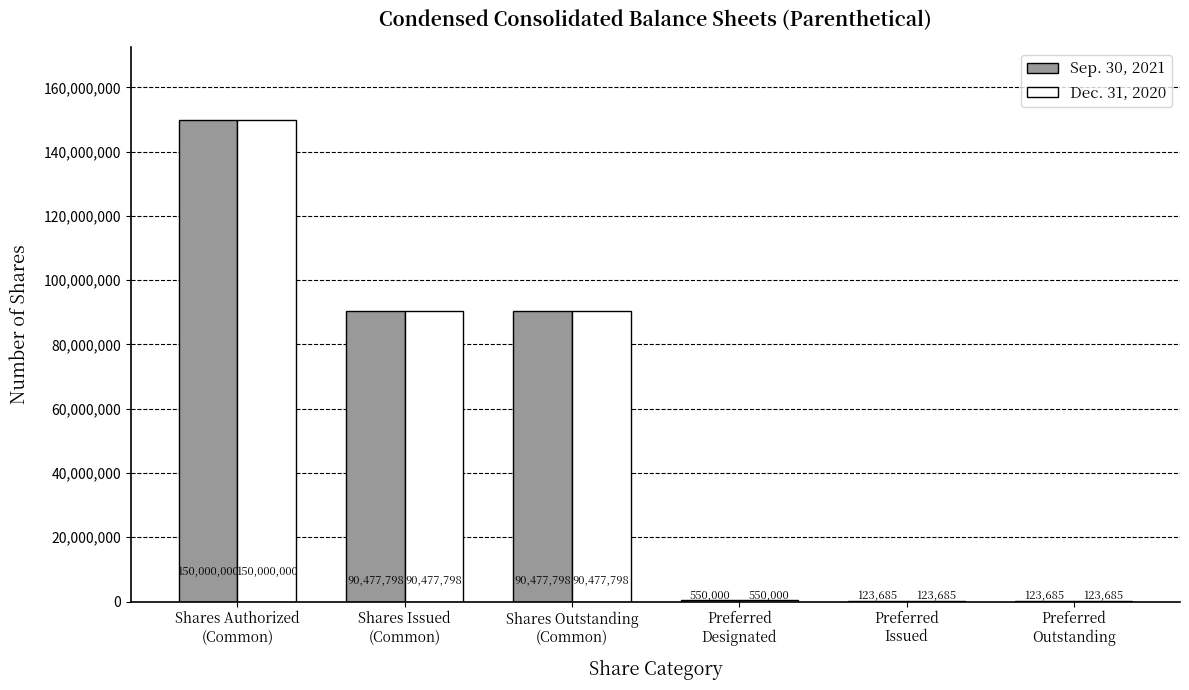

How many distinct data groups are displayed?

2